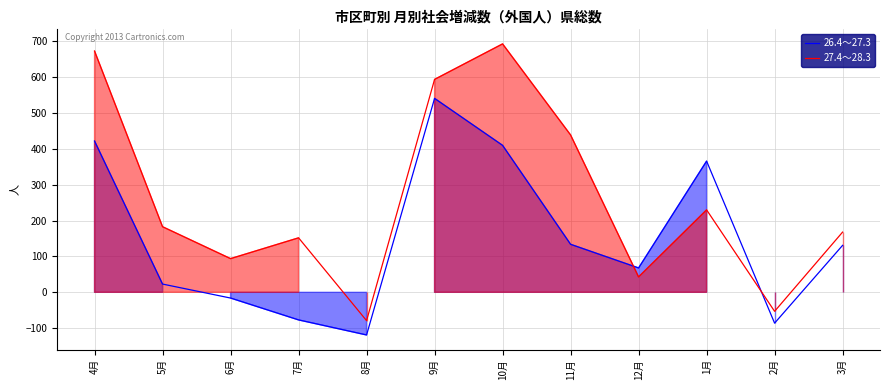

True or false: 26.4～27.3 has a value of 214 at 11月.

False